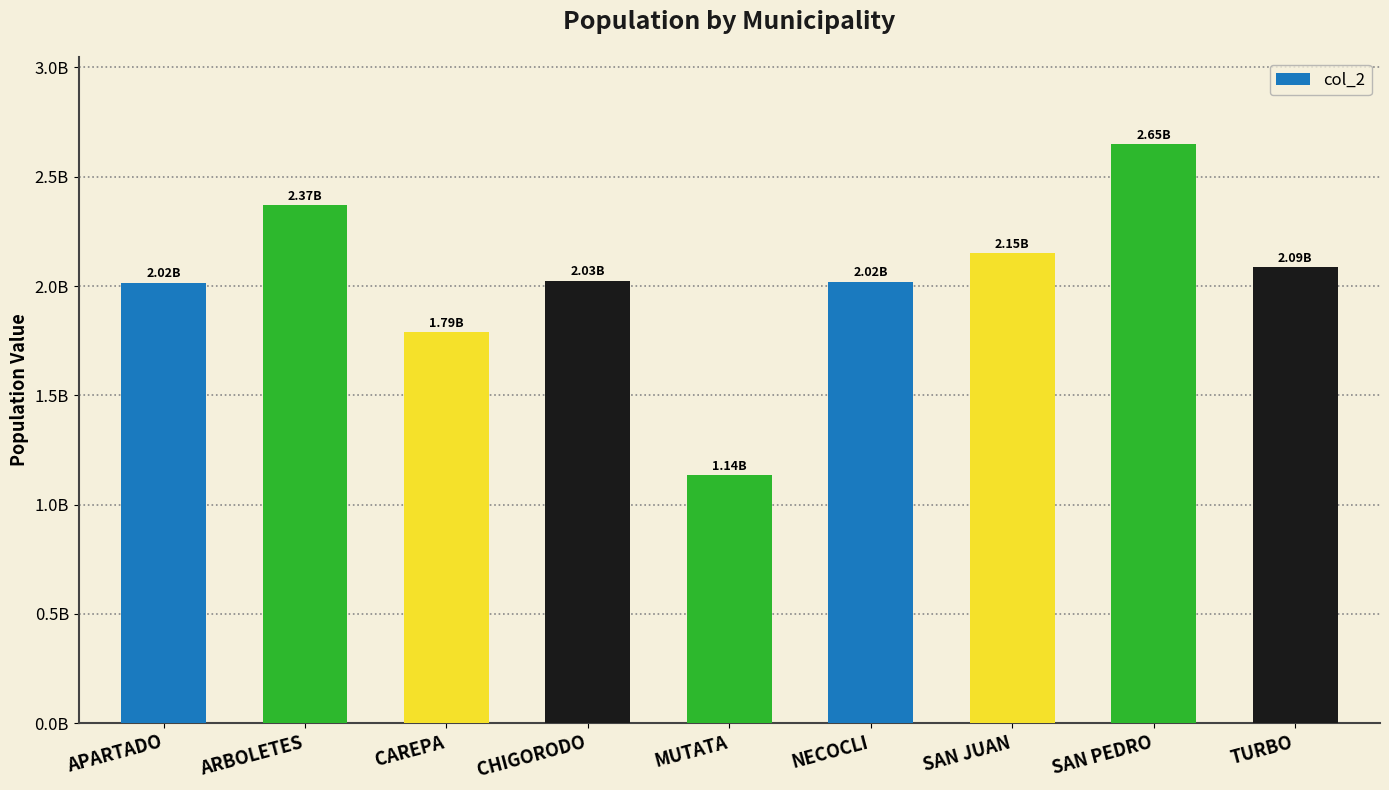

Does the chart contain any negative values?

No